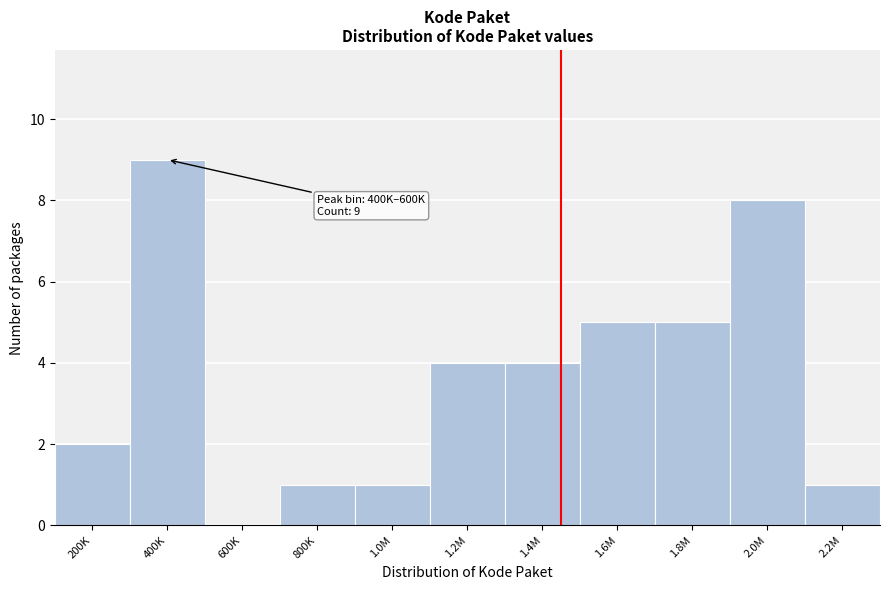

Reading right to left, list all the values displayed in this chart.

2.2M=1	2.0M=8	1.8M=5	1.6M=5	1.4M=4	1.2M=4	1.0M=1	800K=1	600K=0	400K=9	200K=2